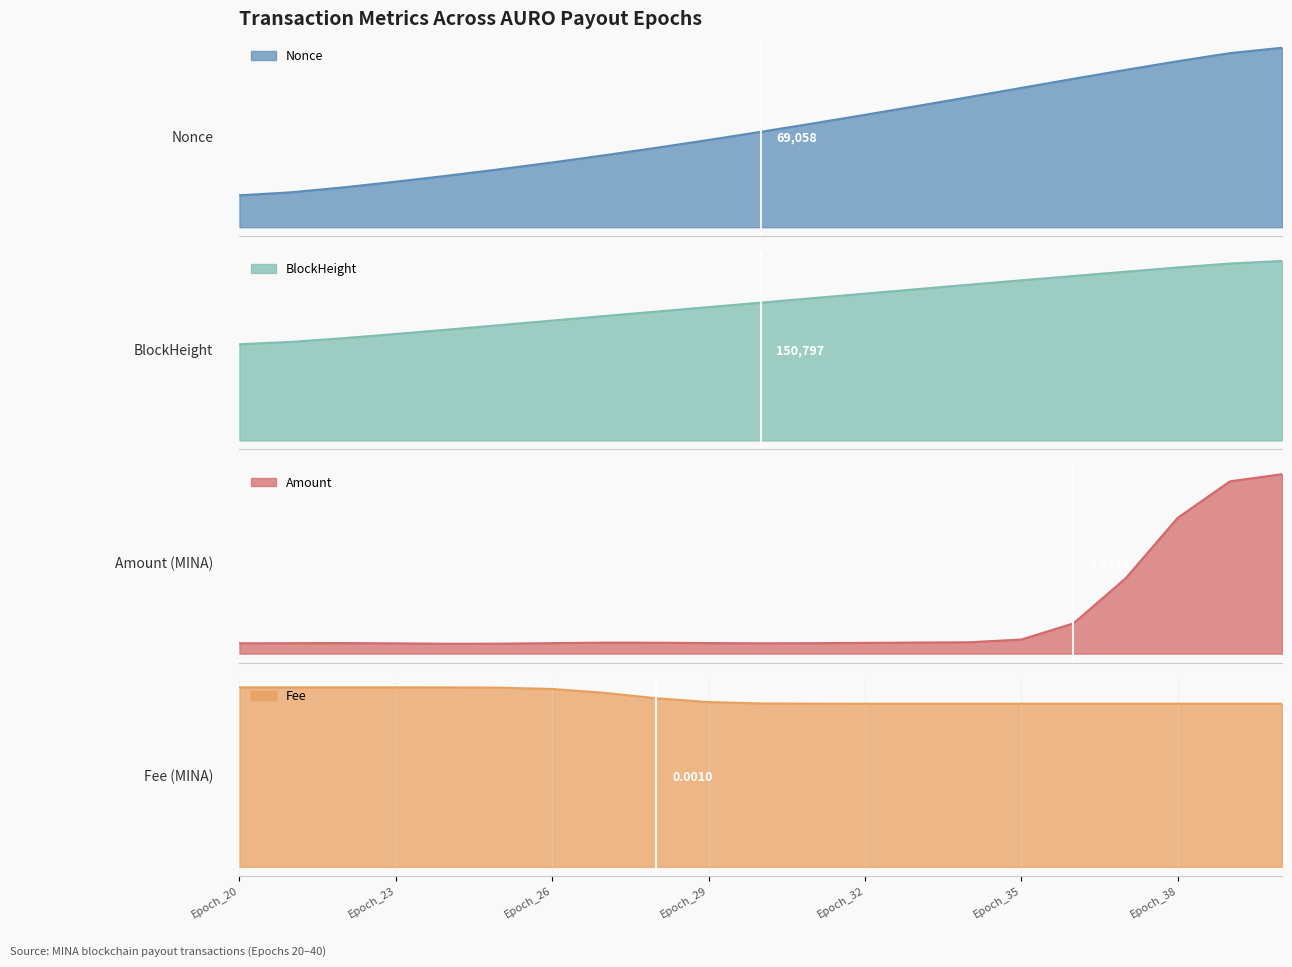

What is the greatest value displayed?

196419.1